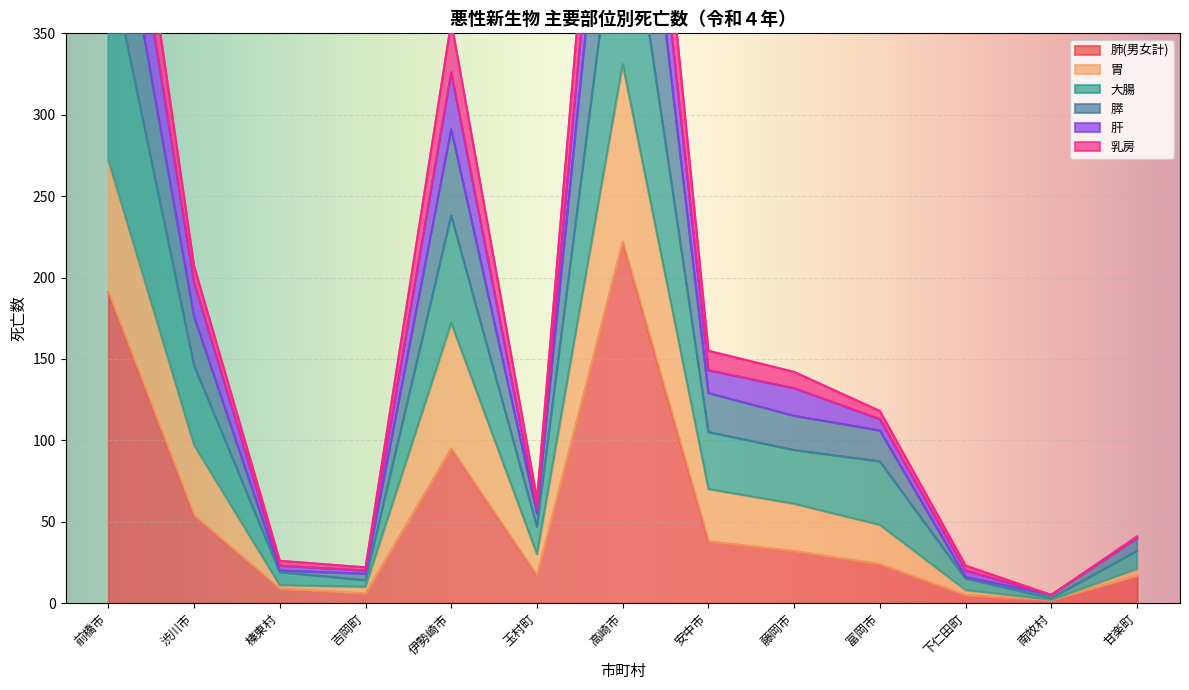

What is the sum of all 肺(男女計) values?

712